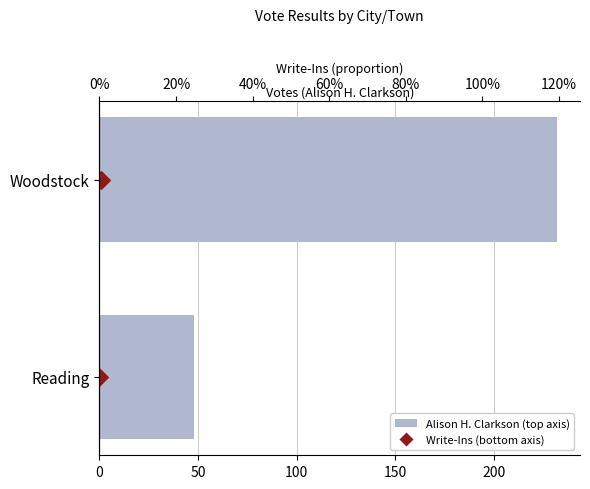

Which series has the largest Y range (max minus min)?

Alison H. Clarkson